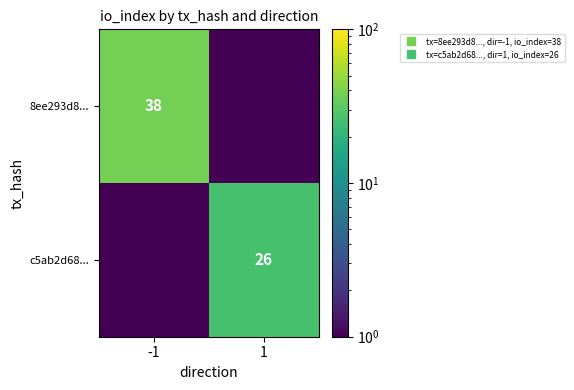

What is the difference between the highest and lowest values at 1?

25.5